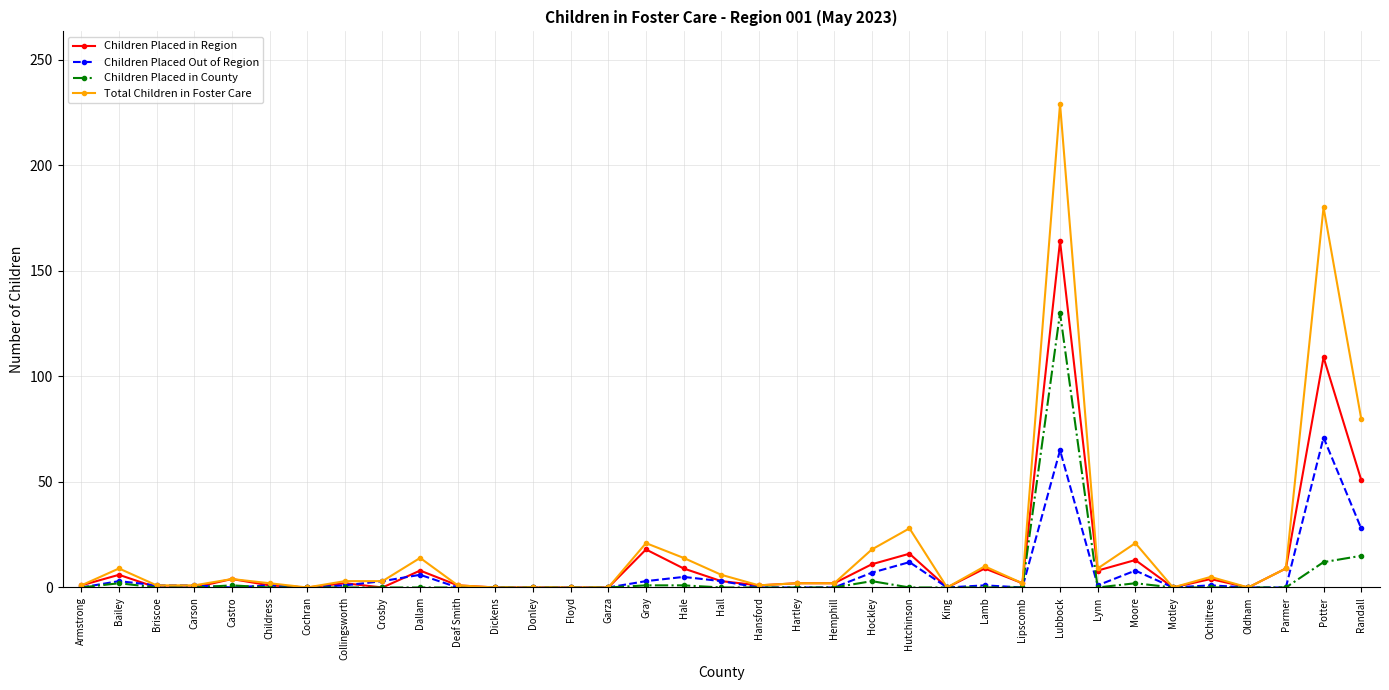

The value of Children Placed in County at Lubbock is 130. True or false?

True